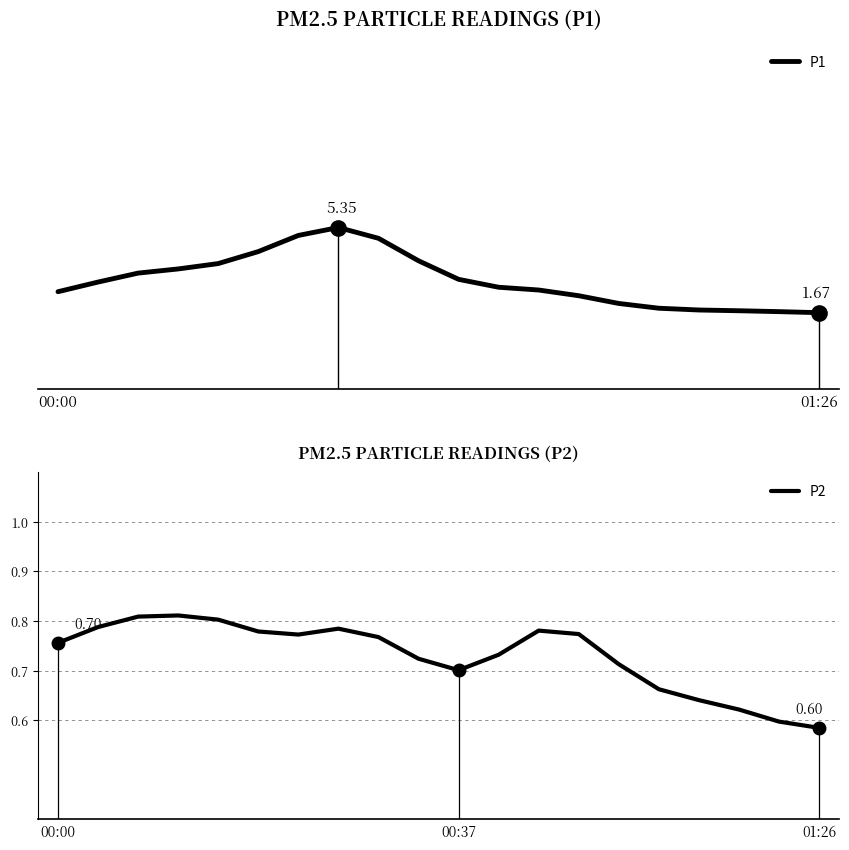

Between 8 and 19, which series saw the biggest shift?

P1